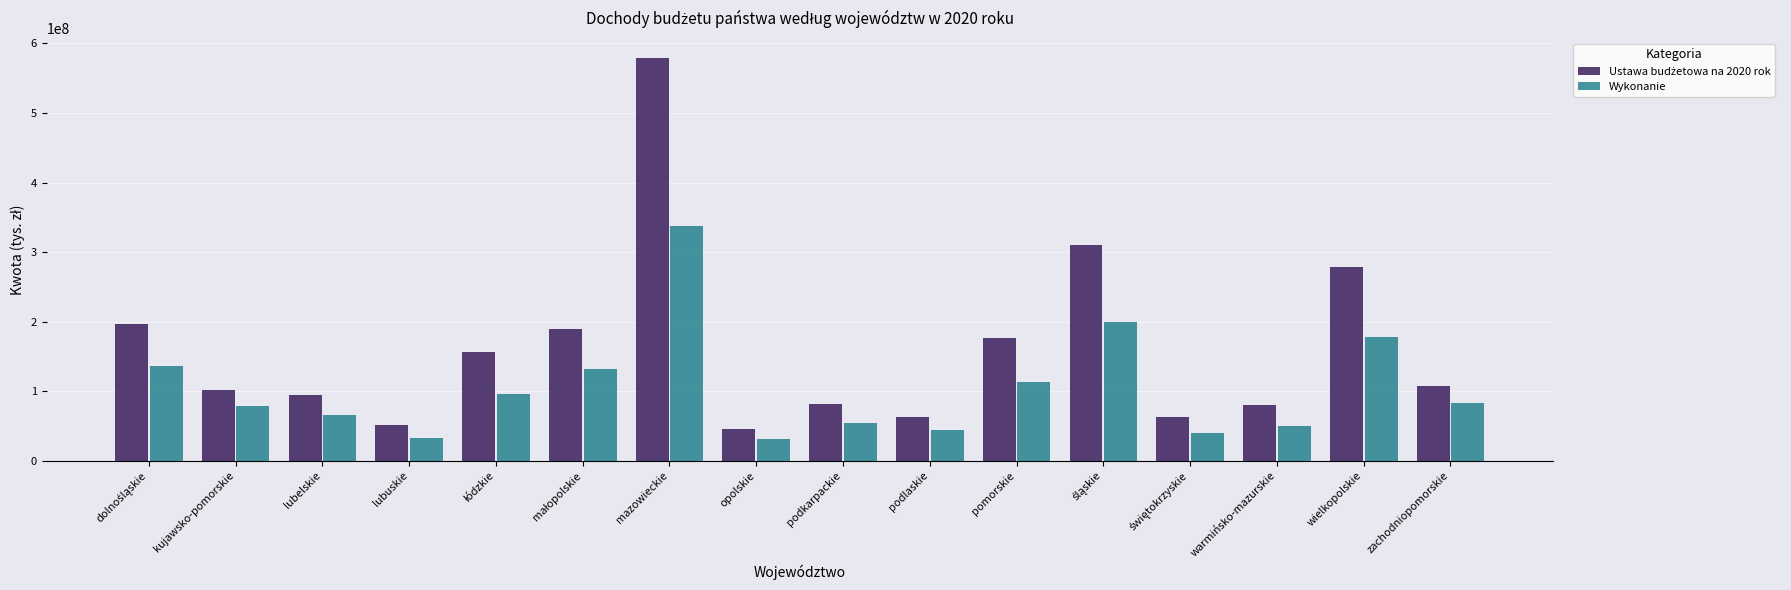

At which category is the sum across all series the highest?

mazowieckie